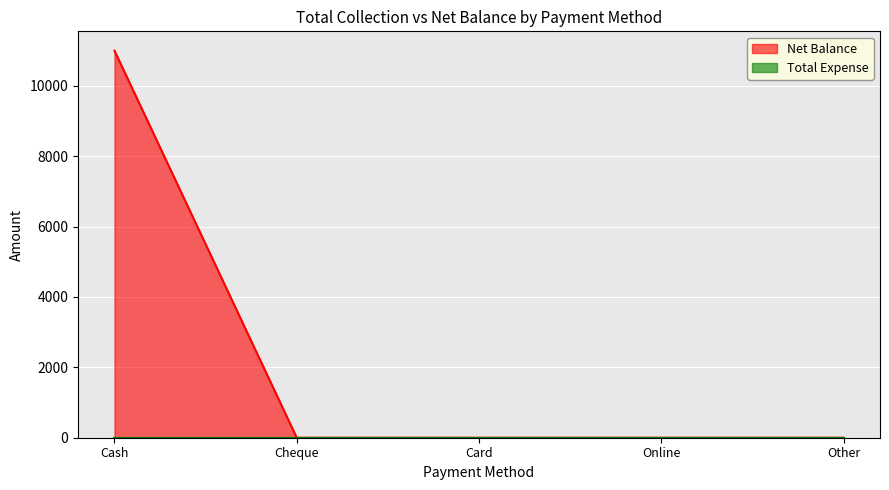

Reading left to right, what are all the values shown in this chart?

Cash=11000	Cheque=0	Card=0	Online=0	Other=0